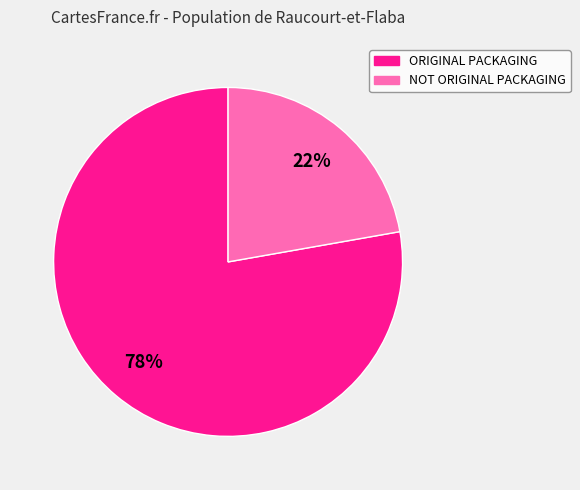

Do ORIGINAL PACKAGING and NOT ORIGINAL PACKAGING together represent more than half of the pie?

Yes